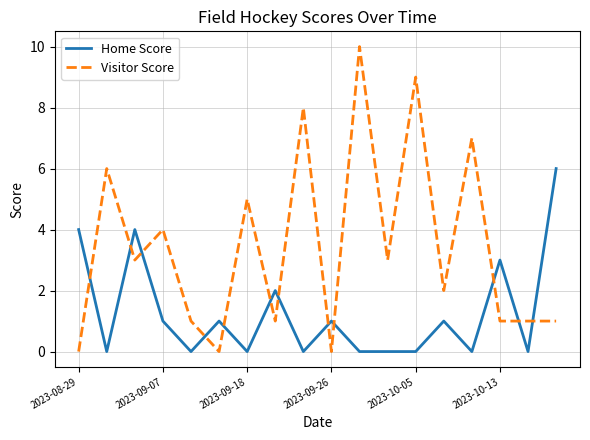

True or false: Visitor Score and Home Score intersect in this chart.

True